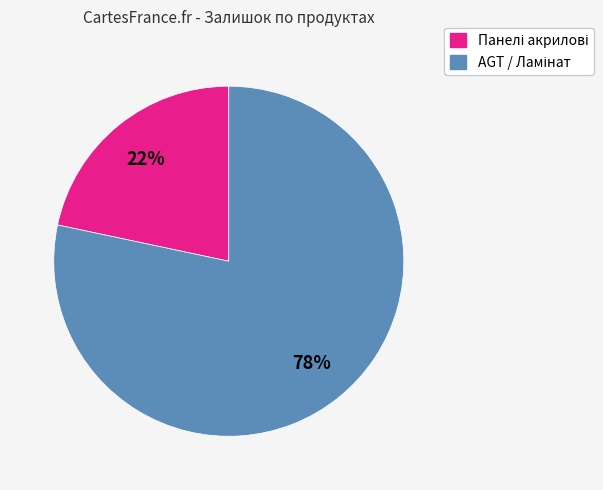

To the nearest percent, what is the average slice percentage?

50%